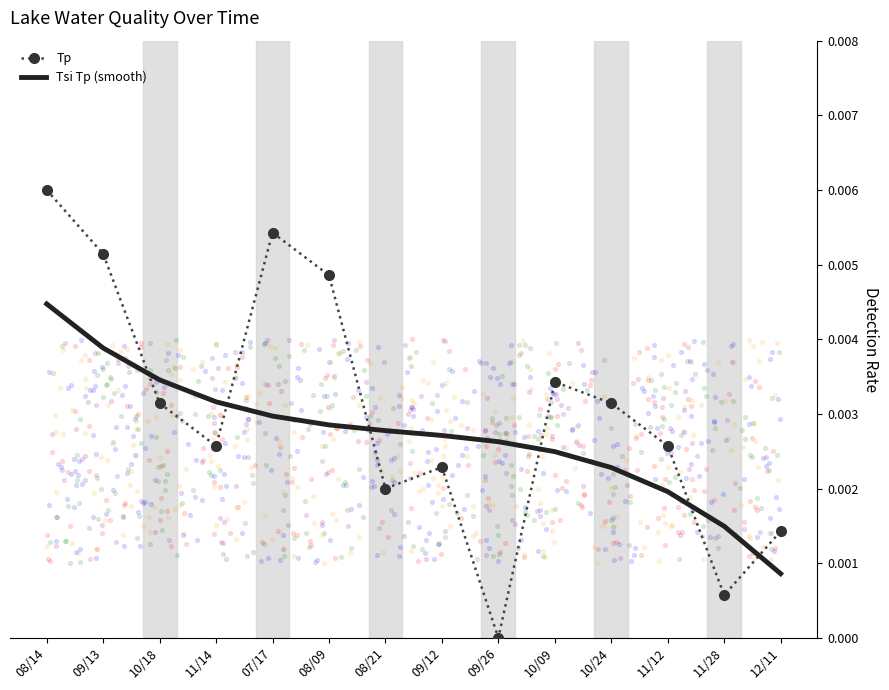

Which series contains the highest Y value?

Tp